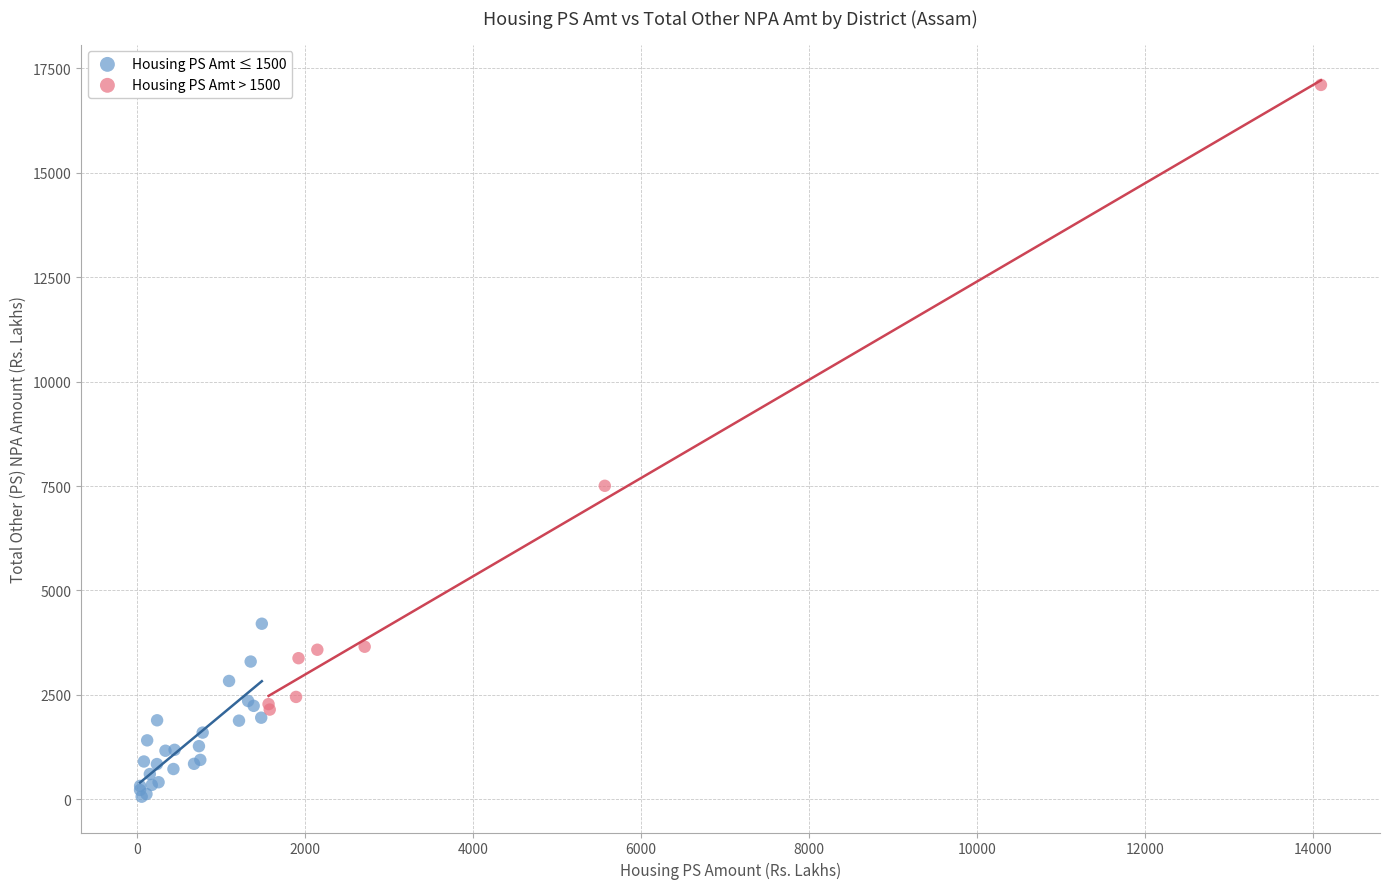

Which series contains the lowest Y value?

Housing PS Amt ≤ 1500